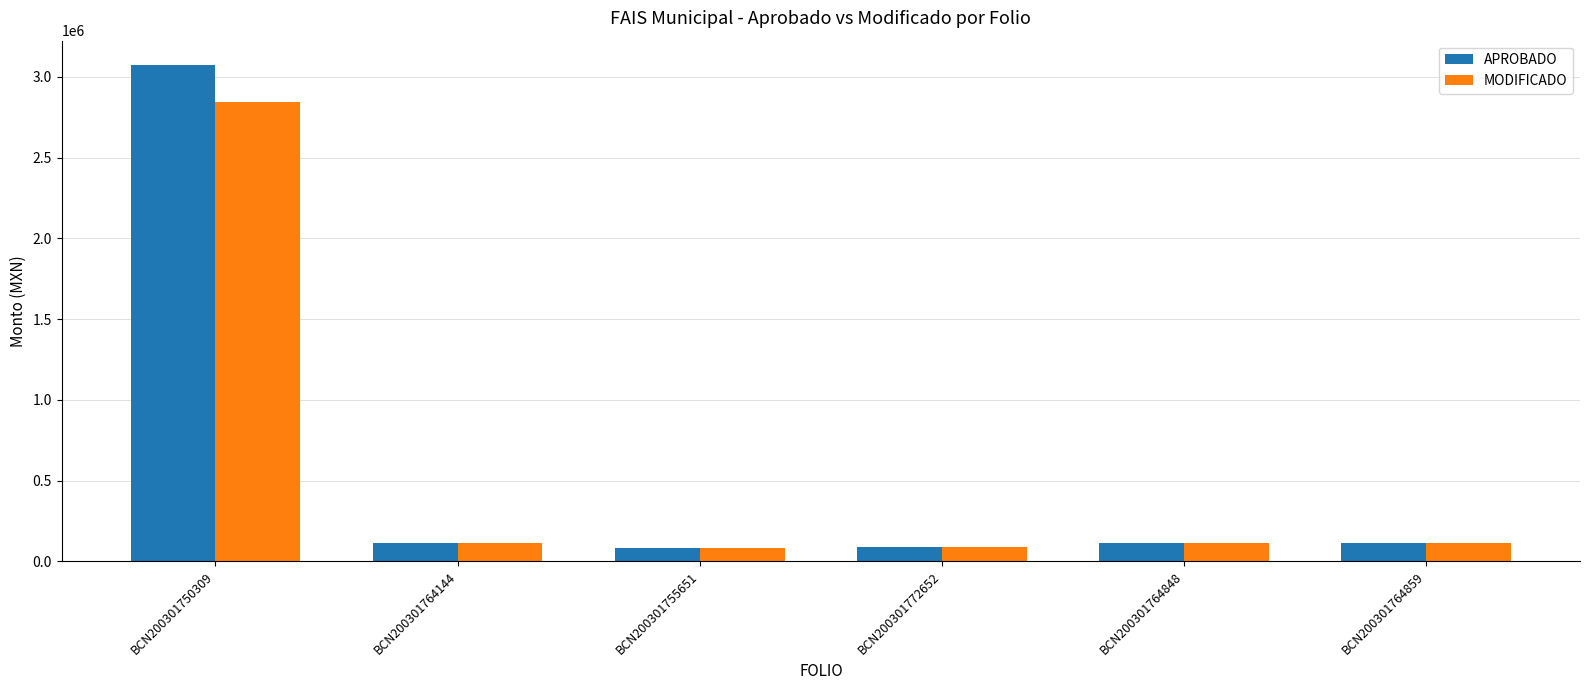

What is the difference between the highest and lowest values at BCN200301764859?

3124.3